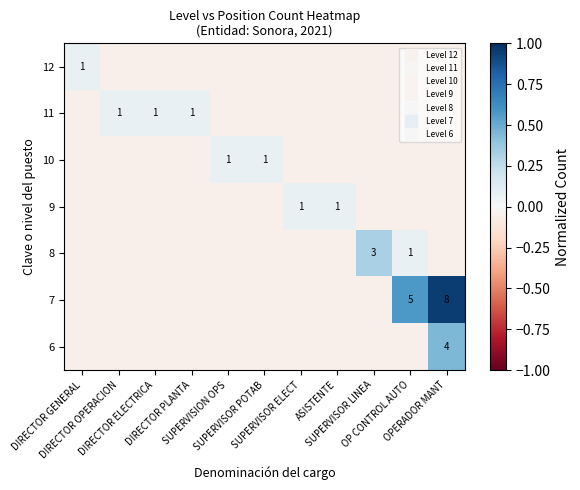

Rank the series by their maximum value, from highest to lowest.

7, 6, 8, 12, 11, 10, 9